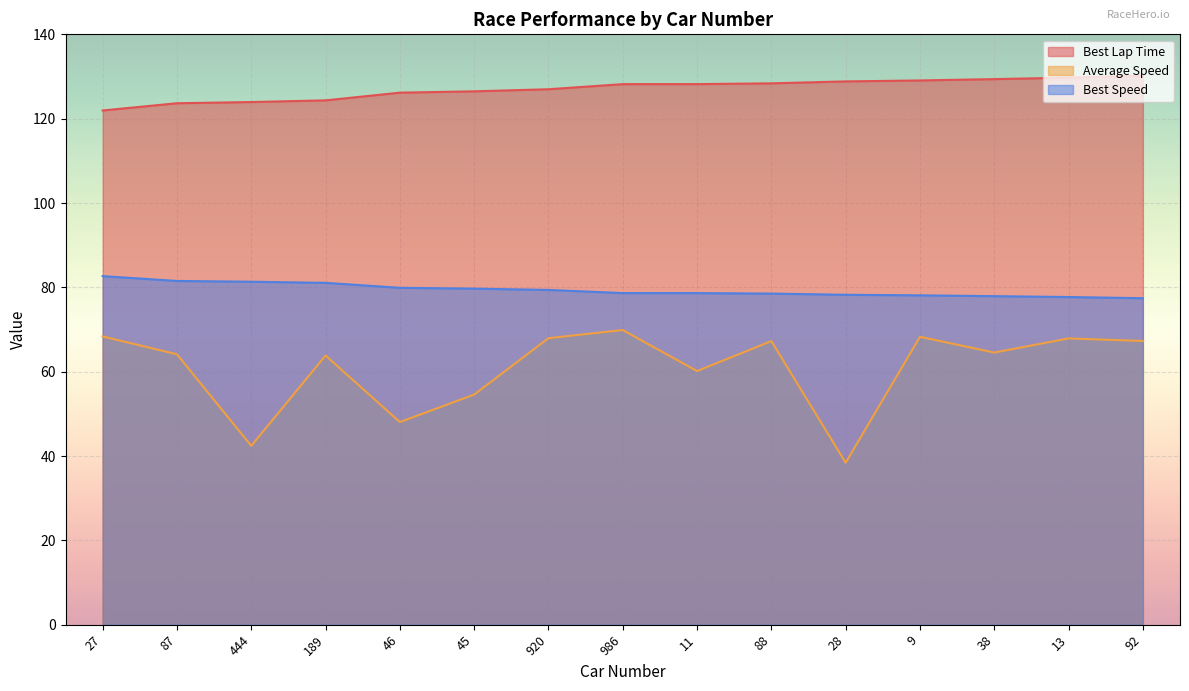

True or false: Average Speed and Best Lap Time intersect in this chart.

False